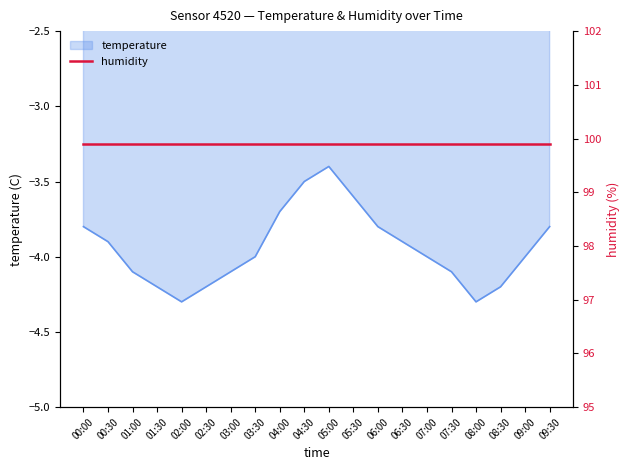

What is the value of the 20th point from the left?

-3.8